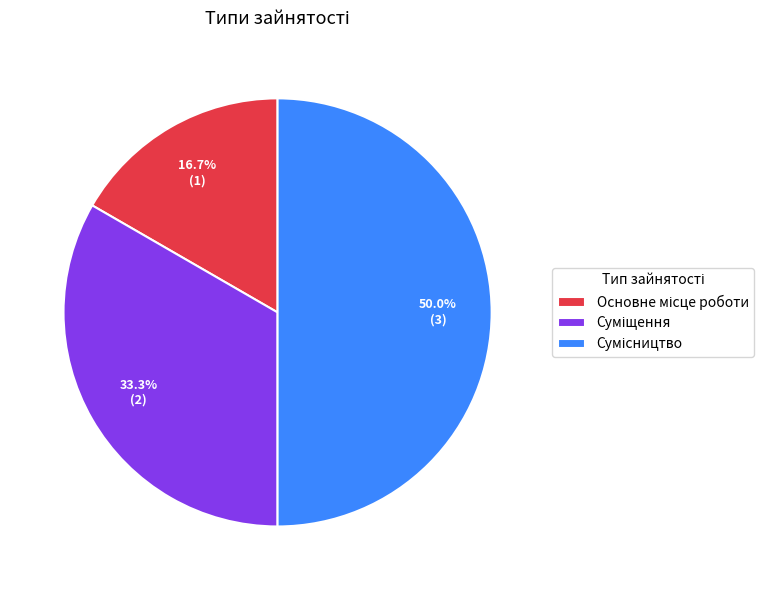

What is the change in value from Основне місце роботи to Суміщення?

+1